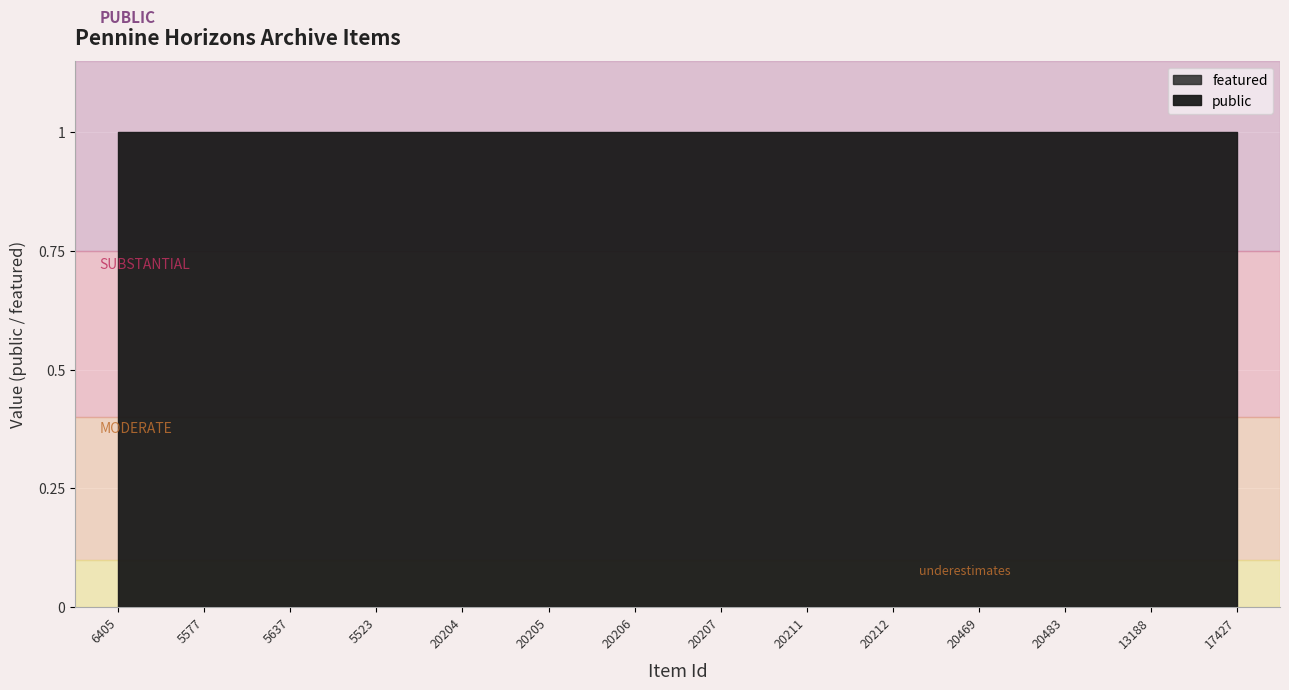

Reading left to right, list all the values displayed in this chart.

public: 6405=1	5577=1	5637=1	5523=1	20204=1	20205=1	20206=1	20207=1	20211=1	20212=1	20469=1	20483=1	13188=1	17427=1
featured: 6405=0	5577=0	5637=0	5523=0	20204=0	20205=0	20206=0	20207=0	20211=0	20212=0	20469=0	20483=0	13188=0	17427=0